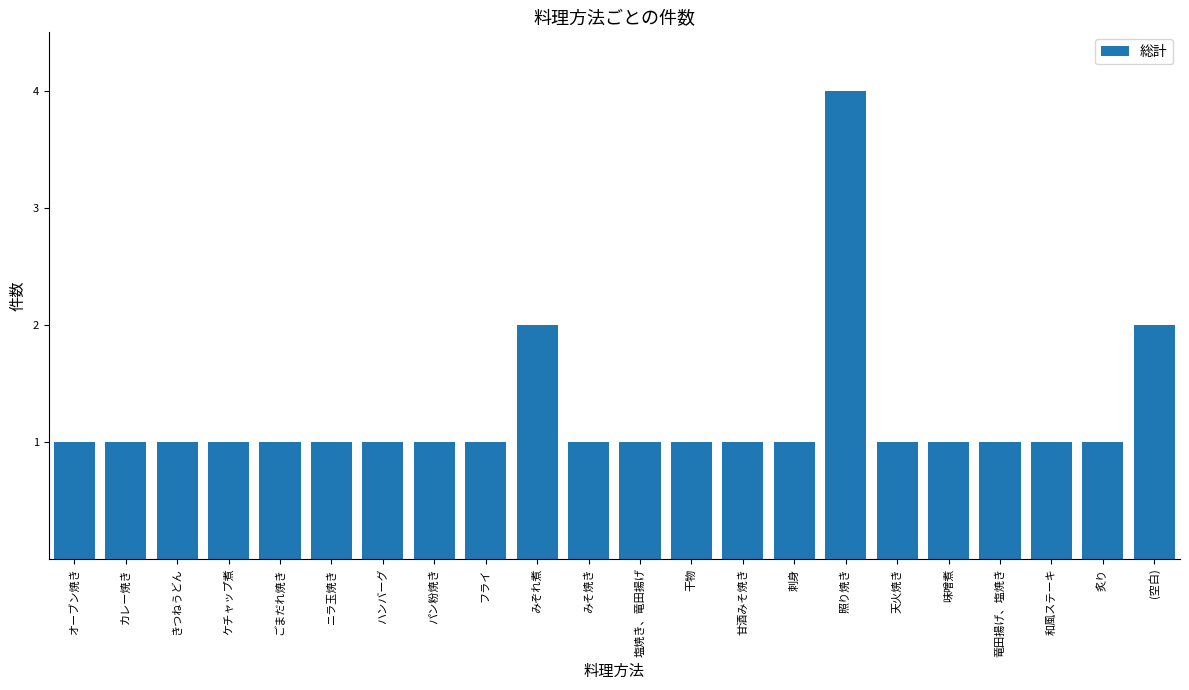

Read the value at 刺身.

1